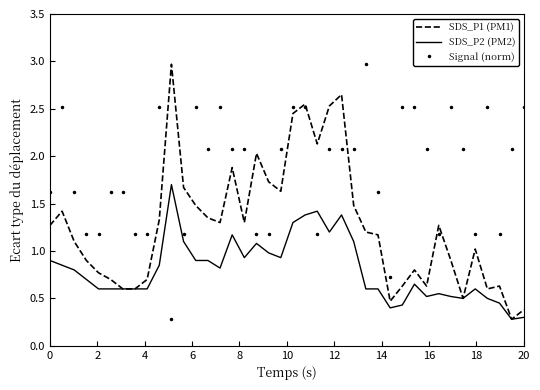

True or false: SDS_P2 (PM2) and Signal (norm) intersect in this chart.

True